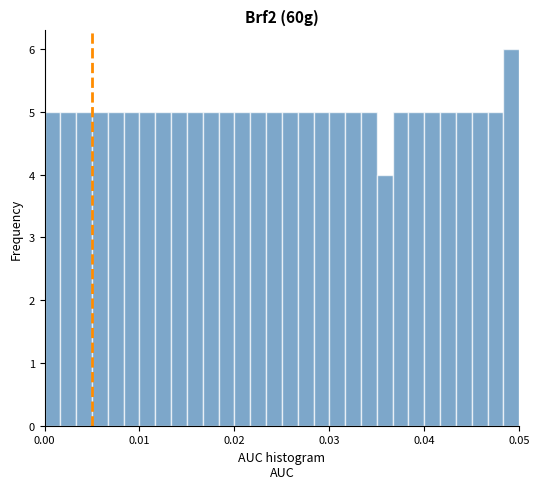

Around what value on the x-axis is the tallest bar? Give the approximate position of its centre, as read against the axis.

0.049